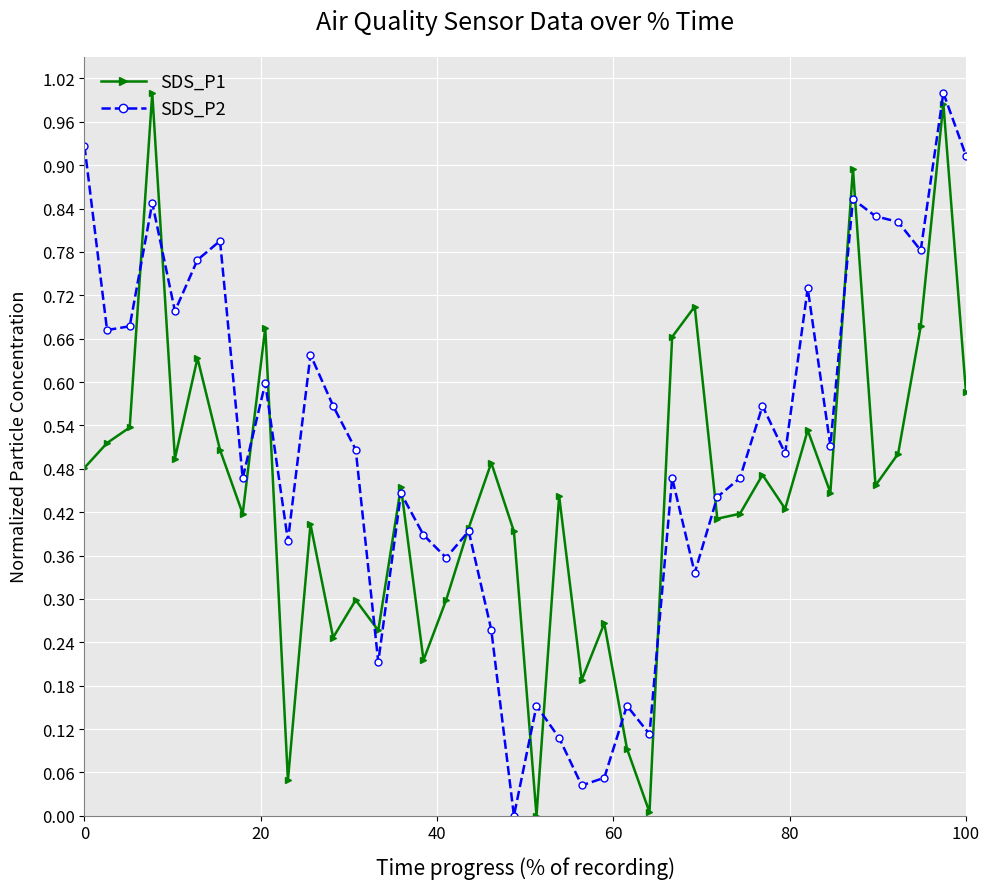

What are all the series names shown in the legend?

SDS_P1, SDS_P2